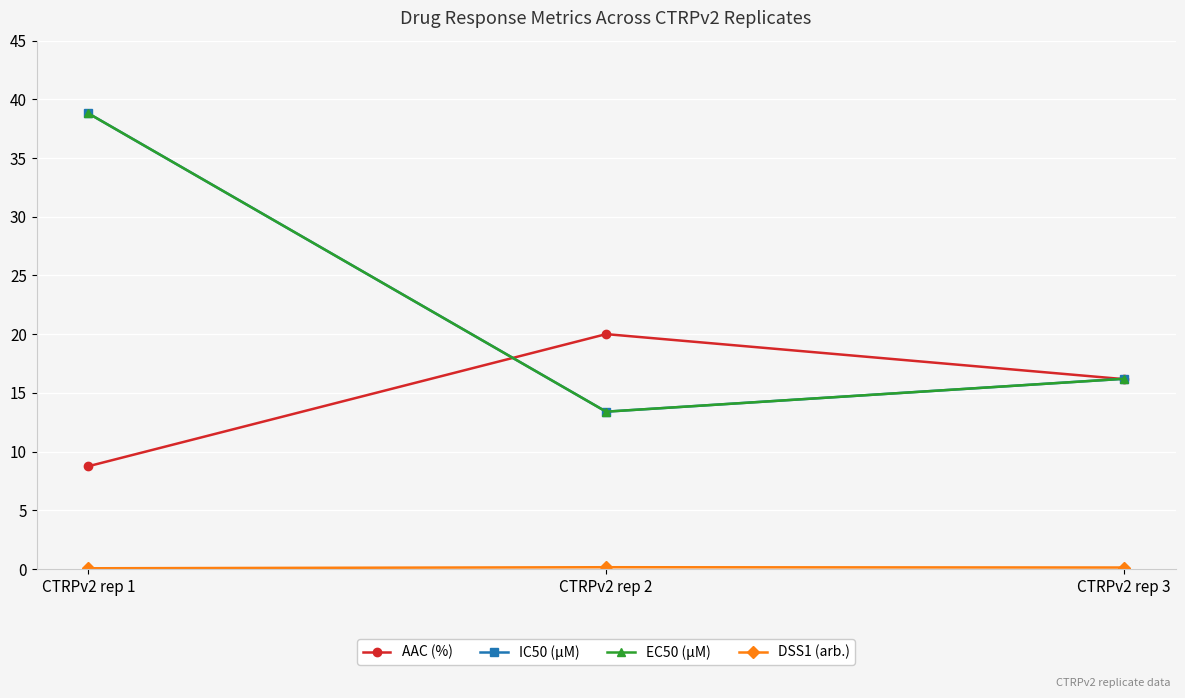

Is this an area chart (filled region under the line)?

No